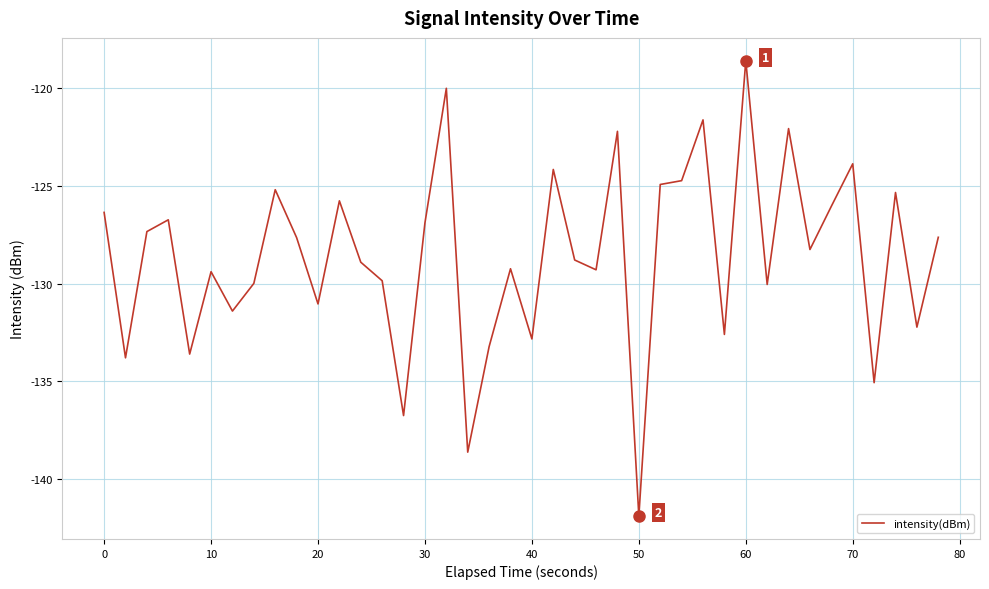

What is the smallest value displayed?

-141.9